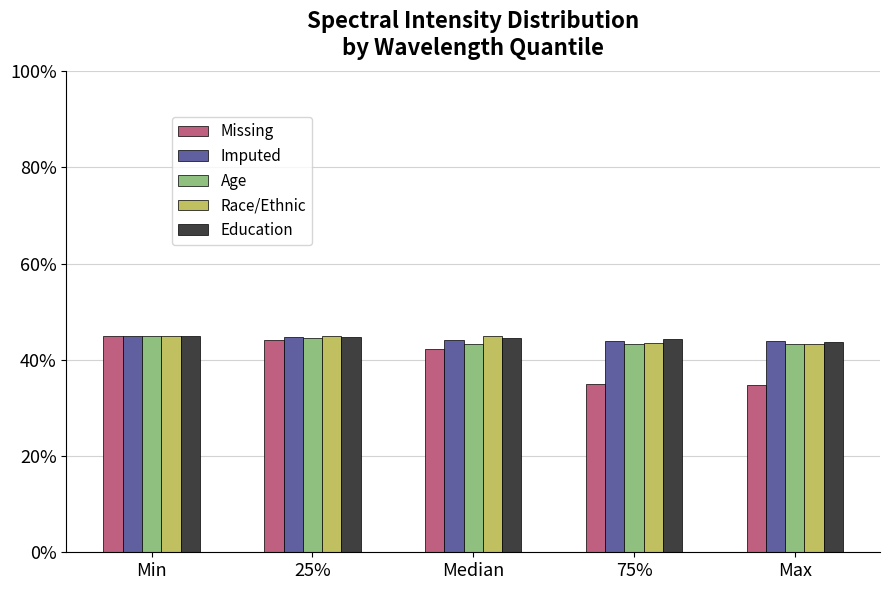

What is the sum of the Age values at 75% and 25%?

87.9